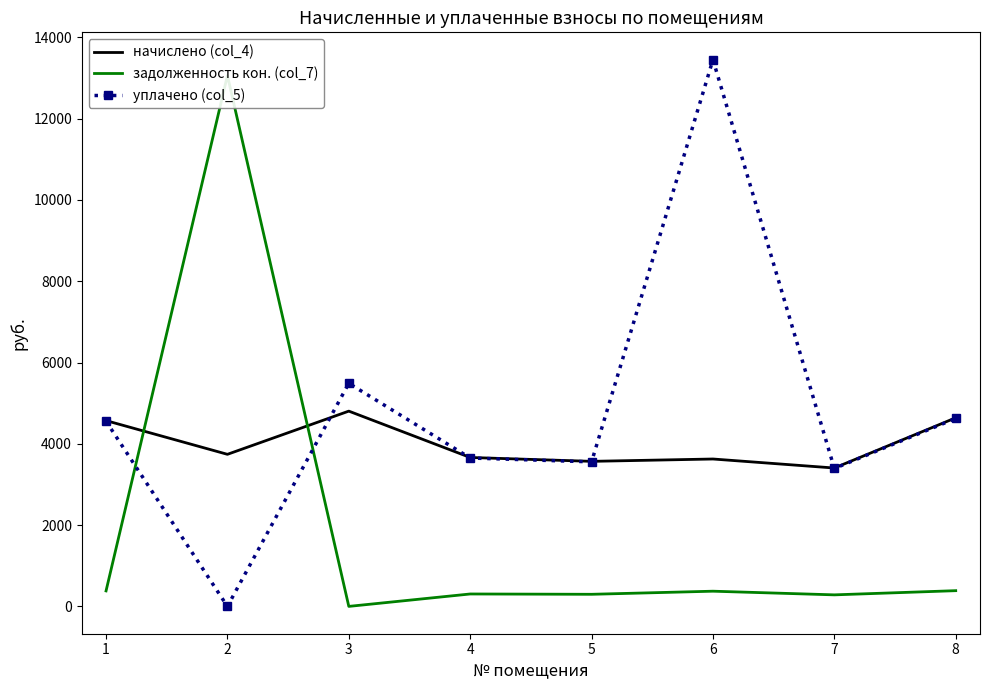

How many interior local valleys does the начислено (col_4) series have?

3